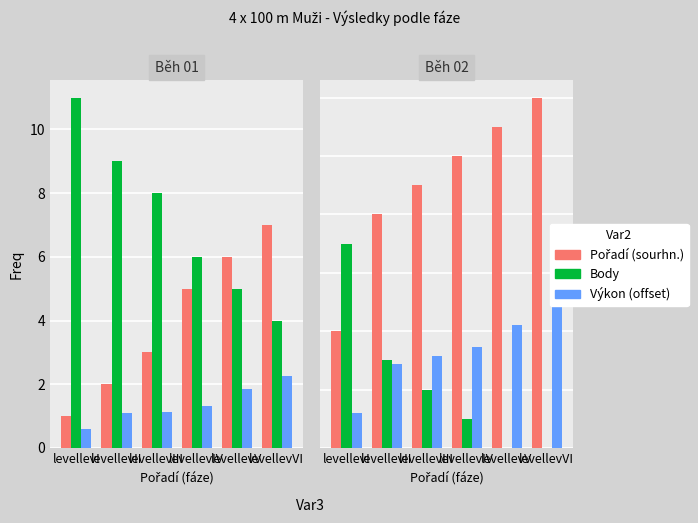

Which category has the highest value across all series?

levellevVI